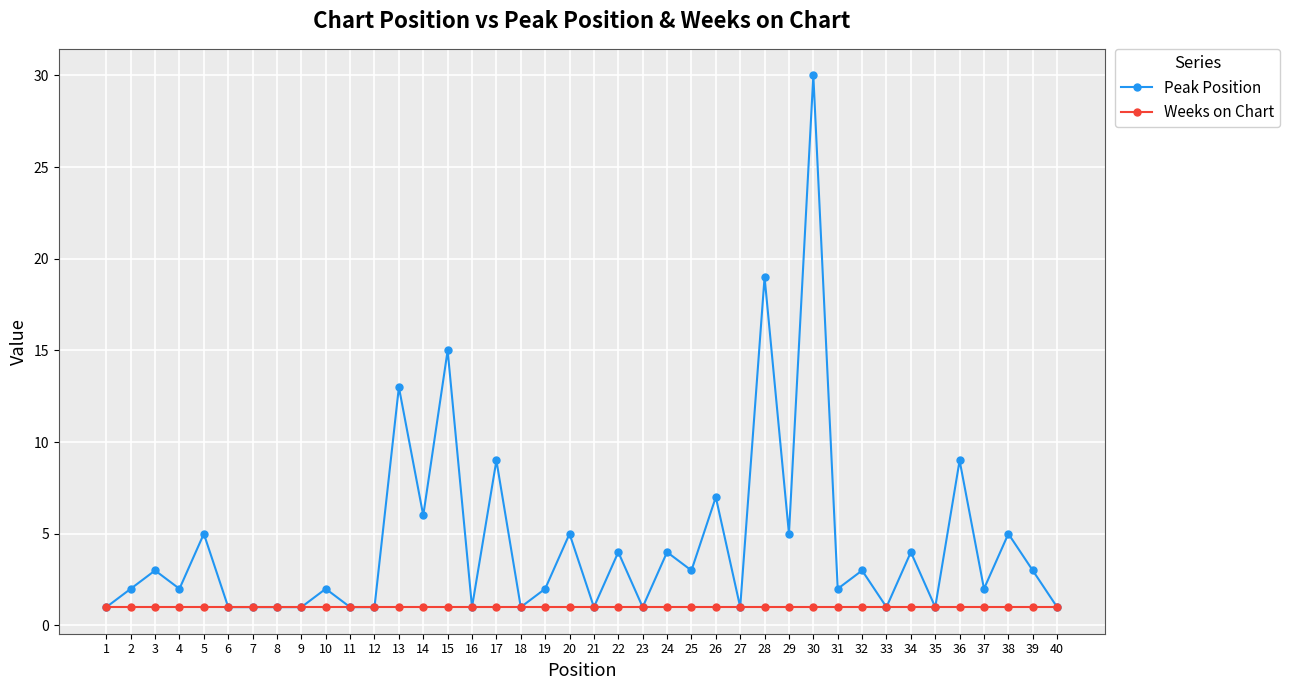

Rank the series at 37 from lowest to highest value.

Weeks on Chart, Peak Position